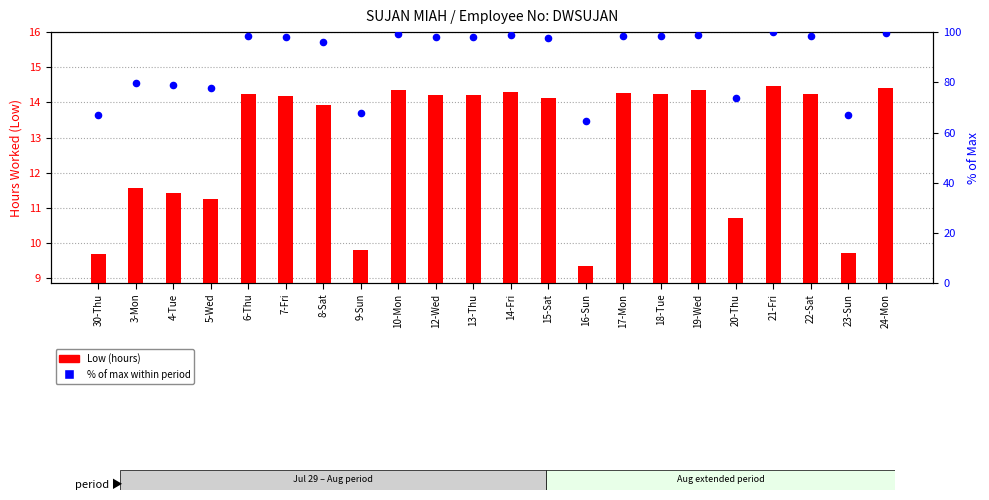

Which series has the largest Y range (max minus min)?

% of max within period